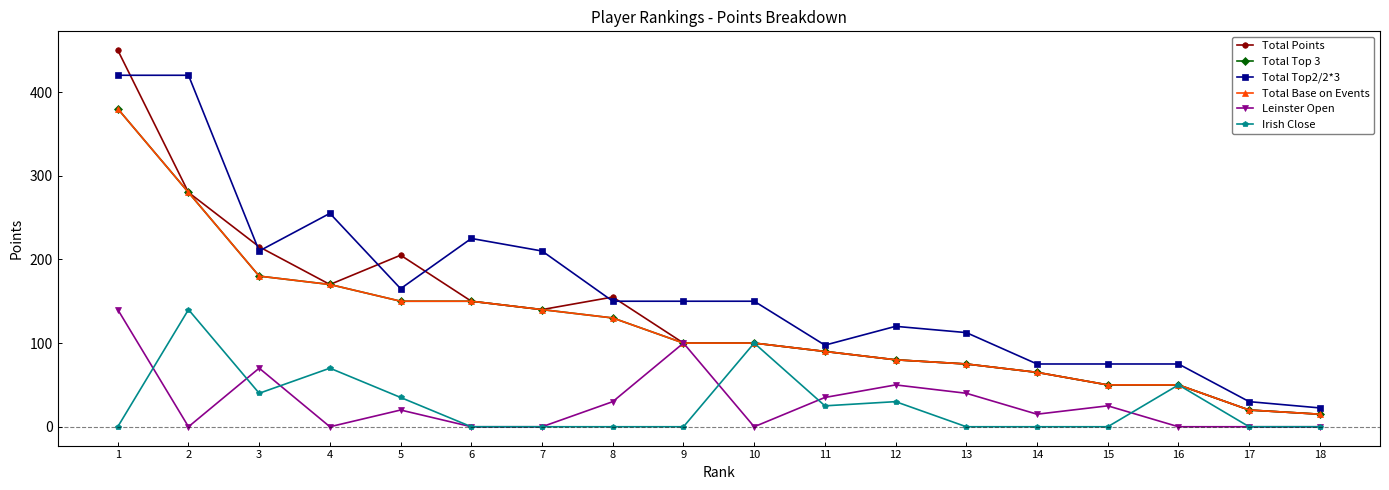

True or false: Total Base on Events and Leinster Open intersect in this chart.

False